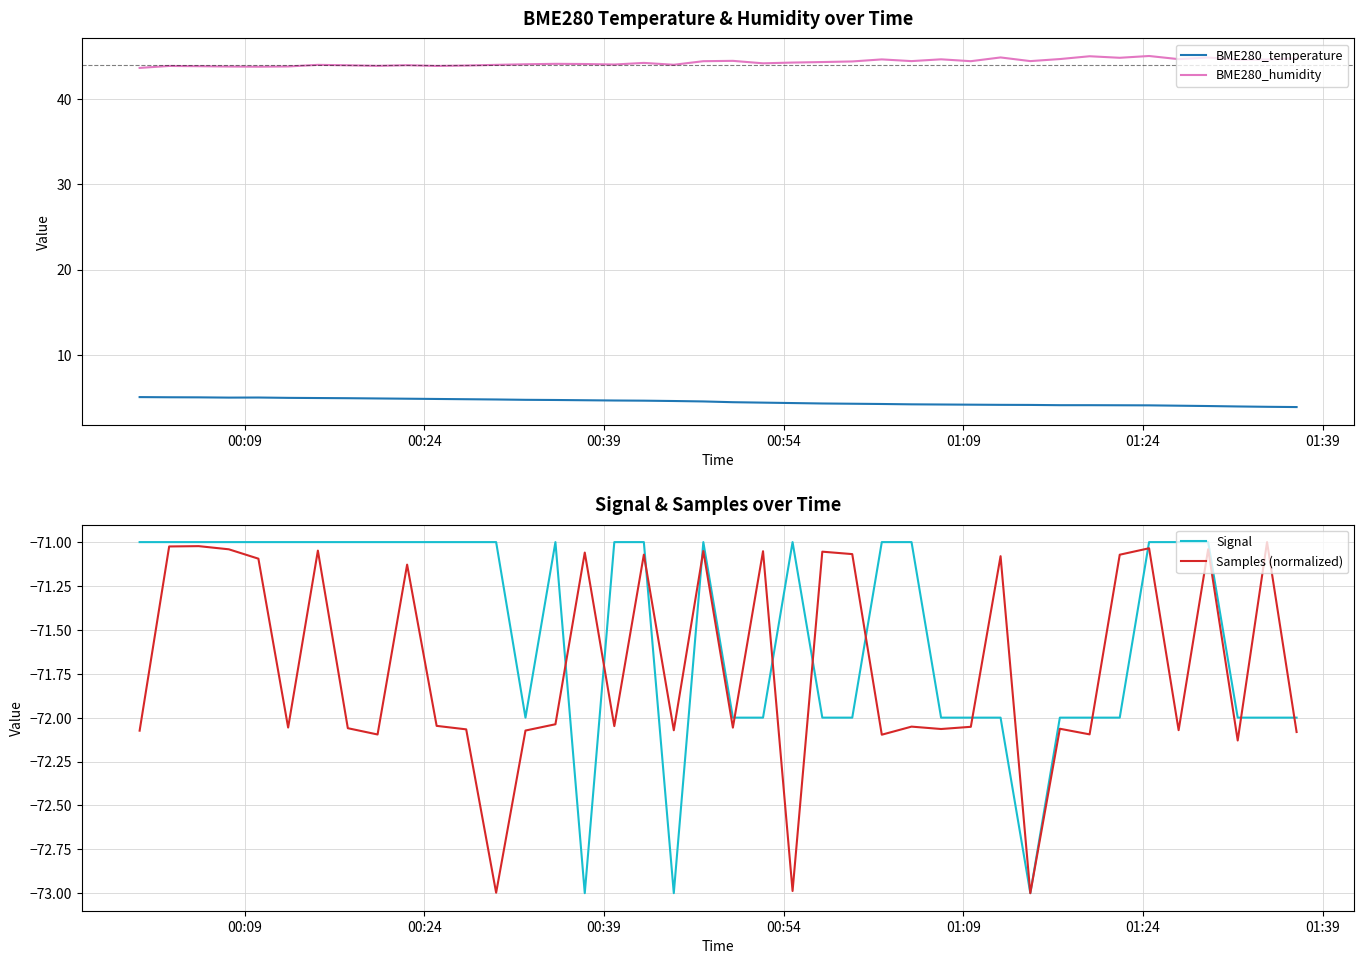

What is the lowest value of the BME280_humidity series?

43.7